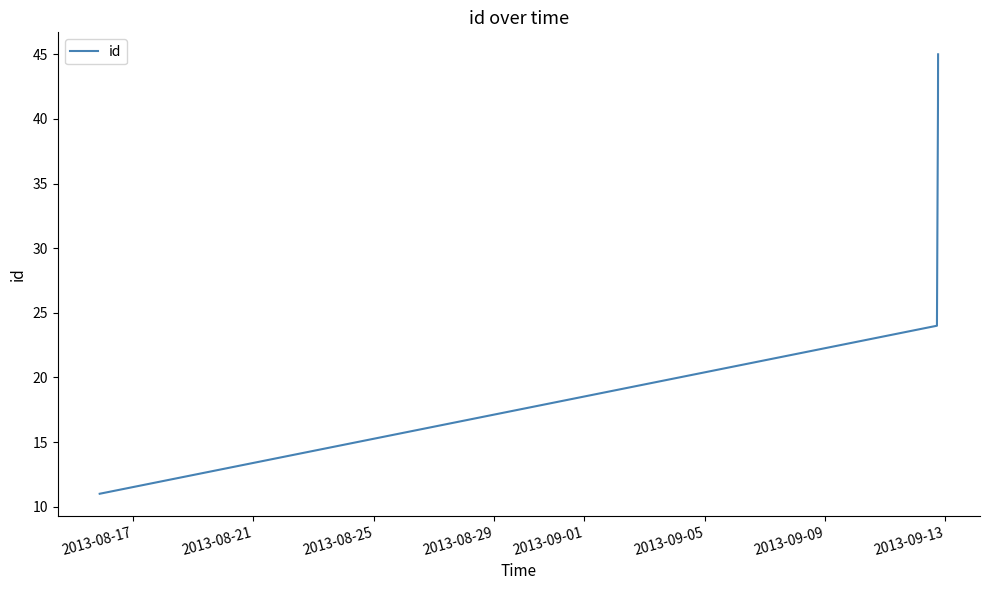

True or false: the data has more than 1 interior local peaks.

False